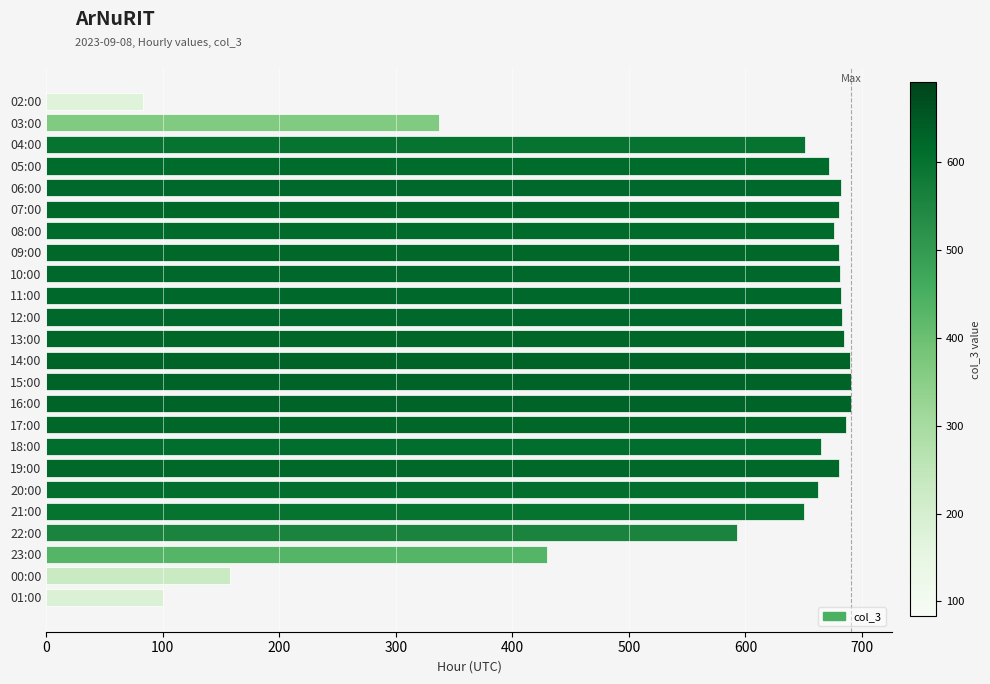

Between 18:00 and 10:00, which is larger?

10:00